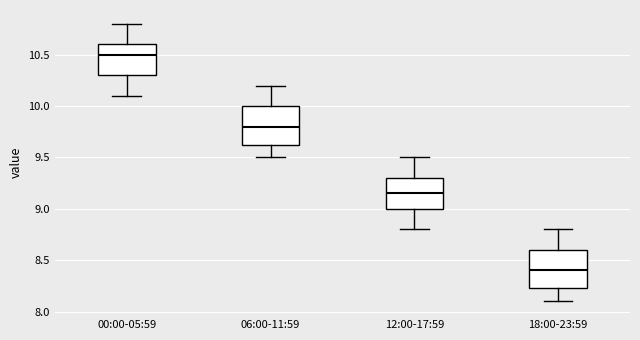

Reading left to right, transcribe this box plot: for each box, give where its median line is, the range the box spans, and where its two whiskers end, as read against the y-axis. The values are not printed on the chart, so give them approximately, as read against the axis.

00:00-05:59: median 10.50, box 10.30 to 10.60, whiskers 10.10 to 10.80
06:00-11:59: median 9.80, box 9.65 to 10.00, whiskers 9.50 to 10.20
12:00-17:59: median 9.15, box 9.00 to 9.30, whiskers 8.80 to 9.50
18:00-23:59: median 8.40, box 8.25 to 8.60, whiskers 8.10 to 8.80